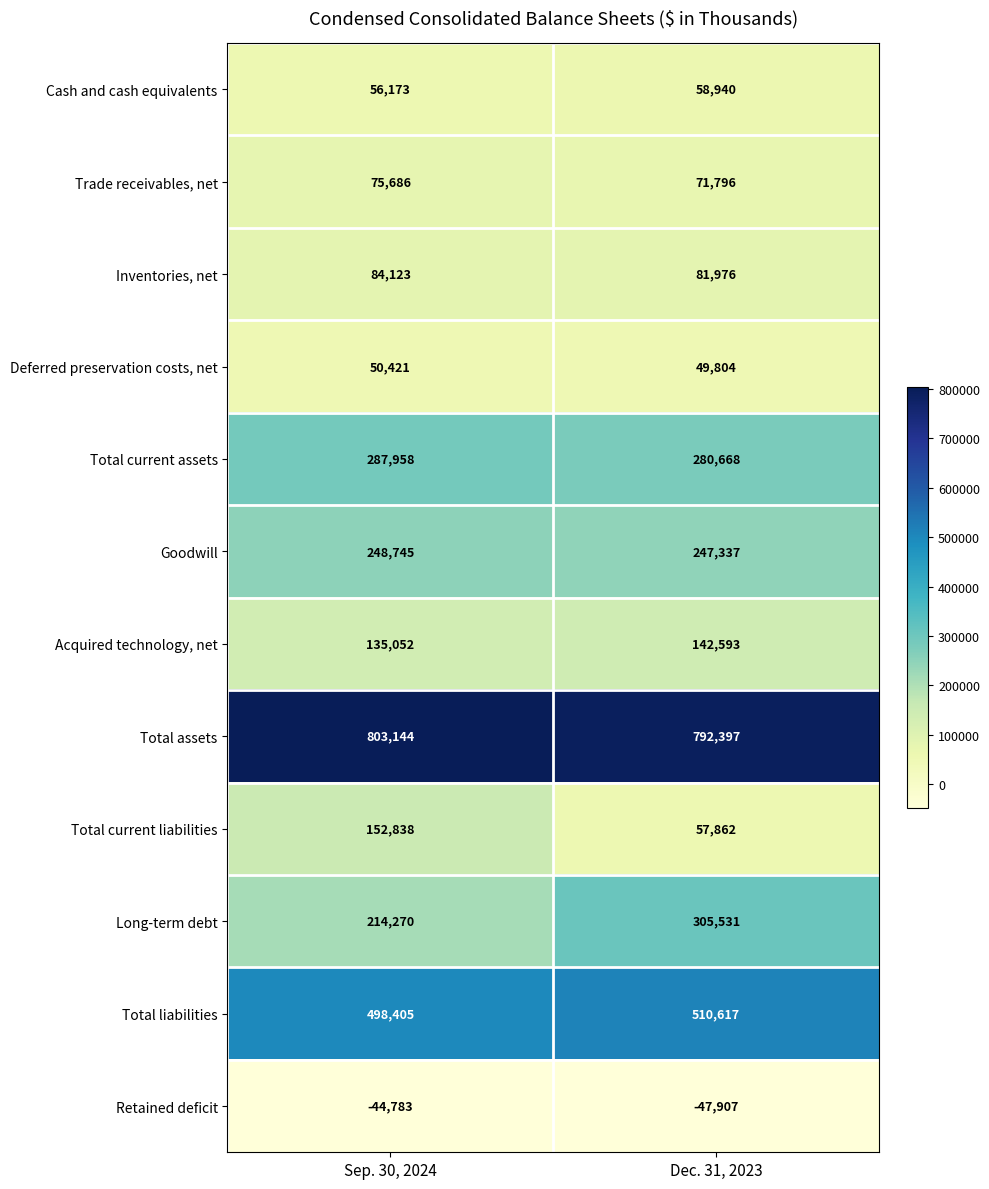

List the series in order of their peak value, highest first.

Total assets, Total liabilities, Long-term debt, Total current assets, Goodwill, Total current liabilities, Acquired technology, net, Inventories, net, Trade receivables, net, Cash and cash equivalents, Deferred preservation costs, net, Retained deficit